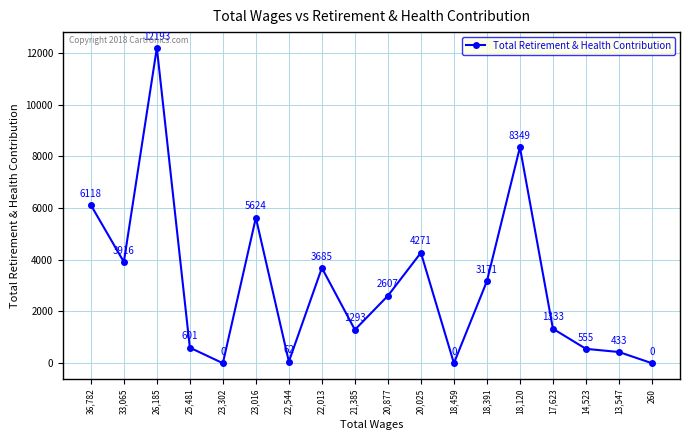

What is the change in value from 18,459 to 13,547?

+433